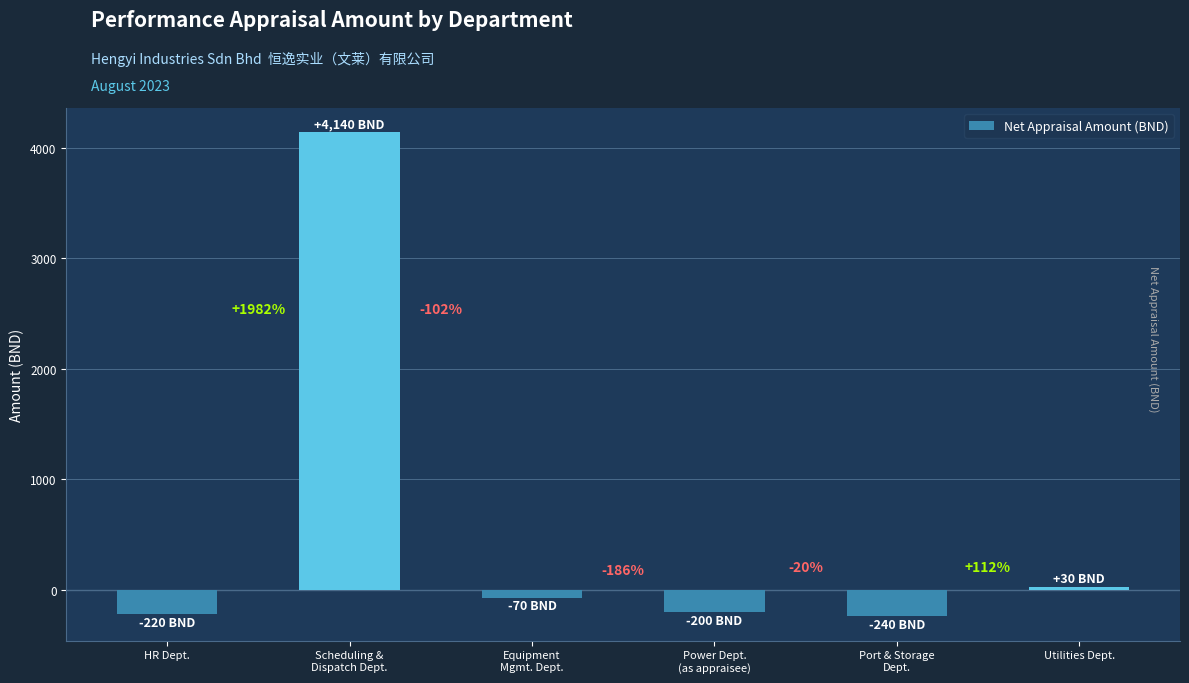

What is the change in value from Equipment
Mgmt. Dept. to Power Dept.
(as appraisee)?

-130